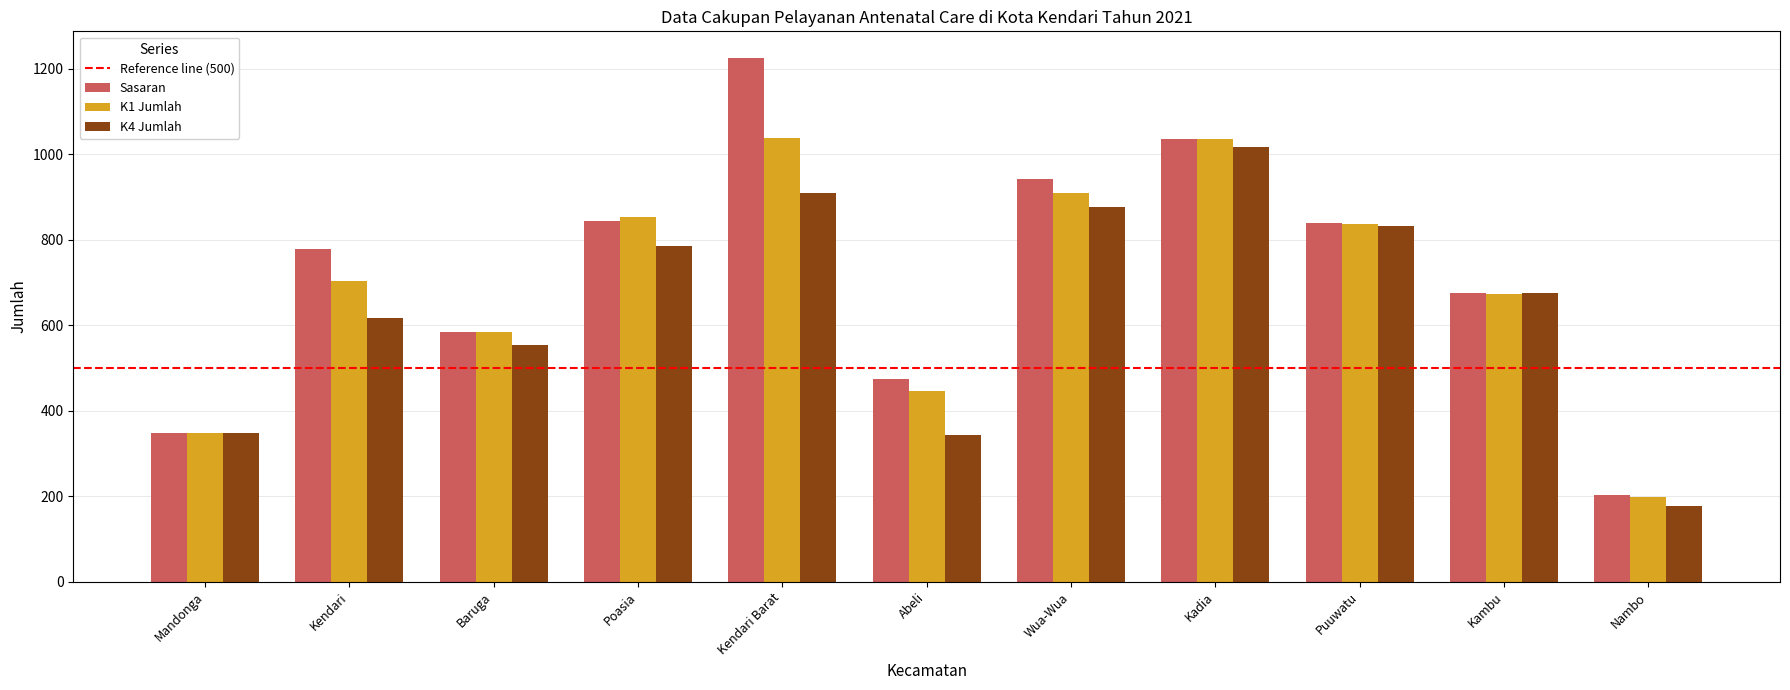

At which category is the sum across all series the highest?

Kendari Barat